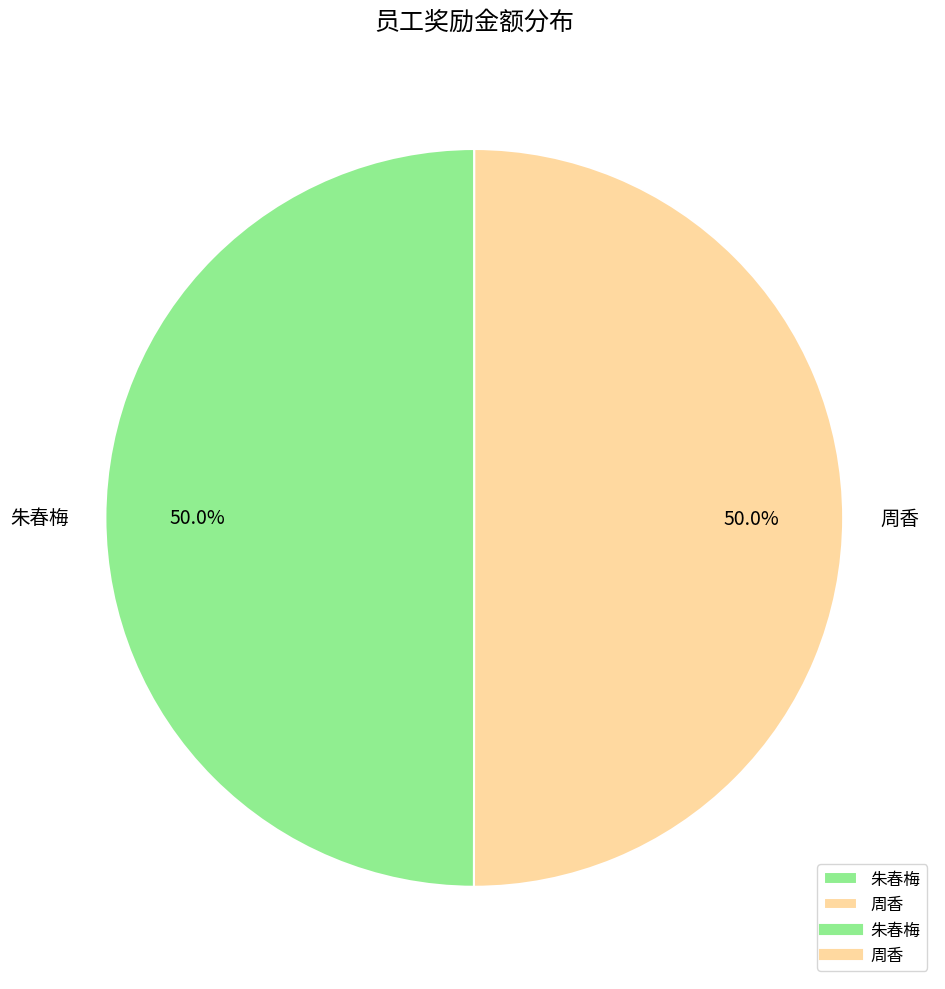

How many segments does this pie chart have?

2